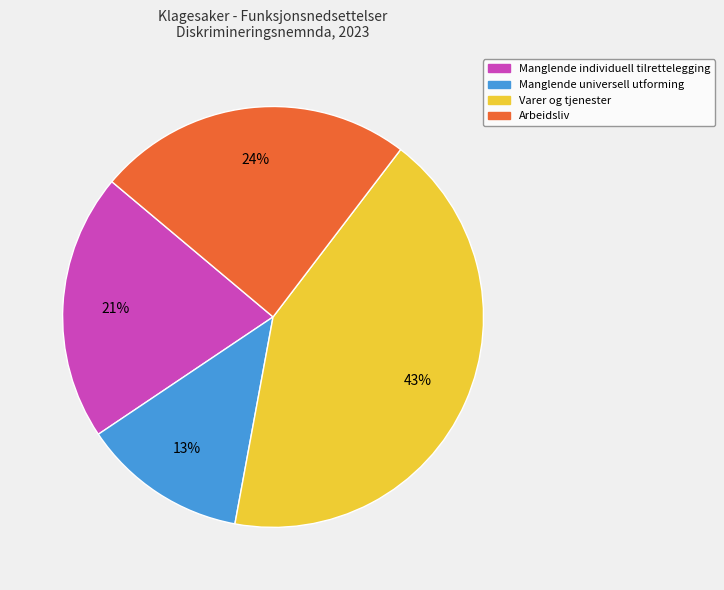

How many segments does this pie chart have?

4